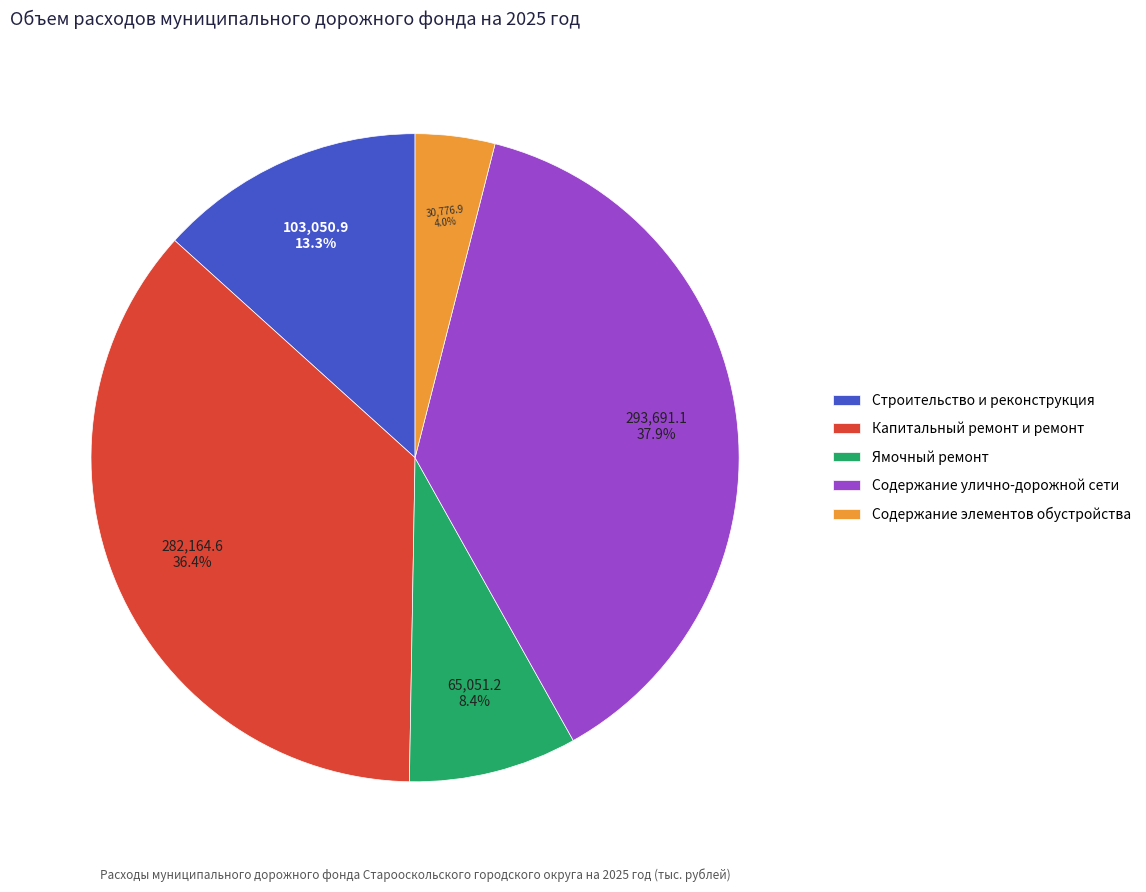

Is there any slice that represents more than half of the pie?

No